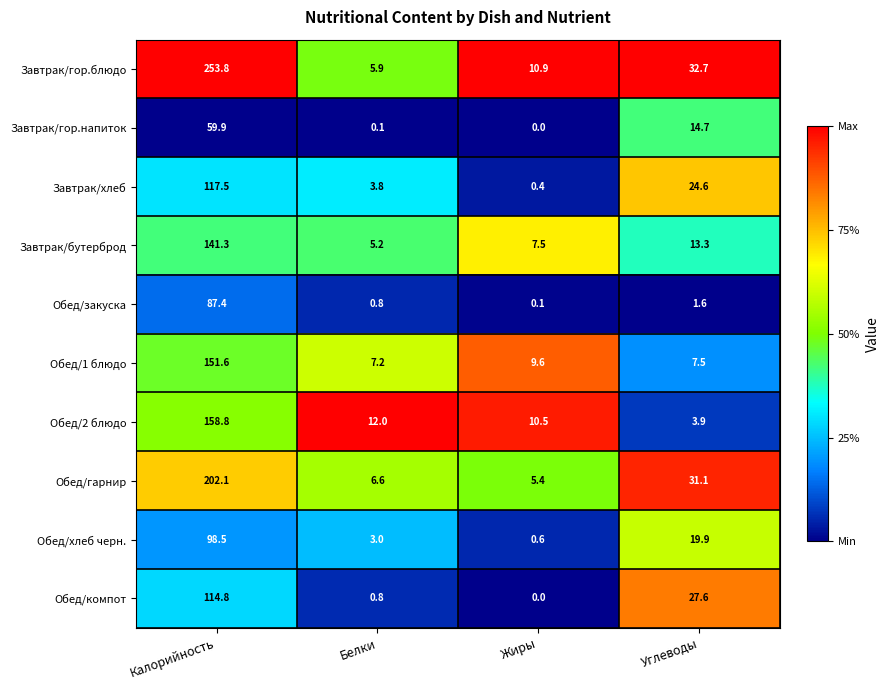

Where does the Завтрак/гор.блюдо series first go above 32?

Калорийность